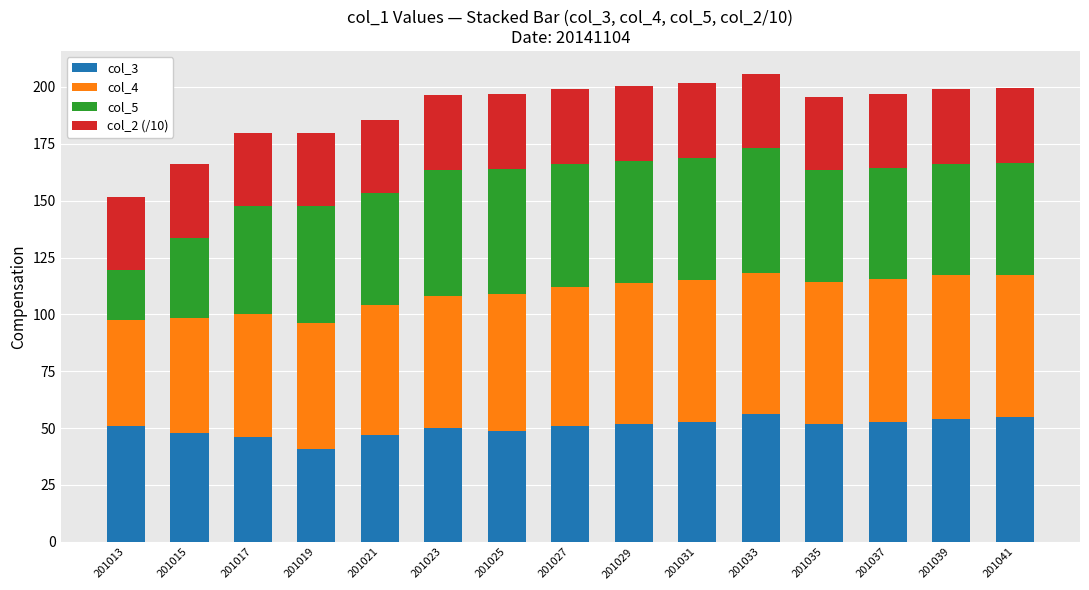

At which label does col_3 reach its minimum?

201019